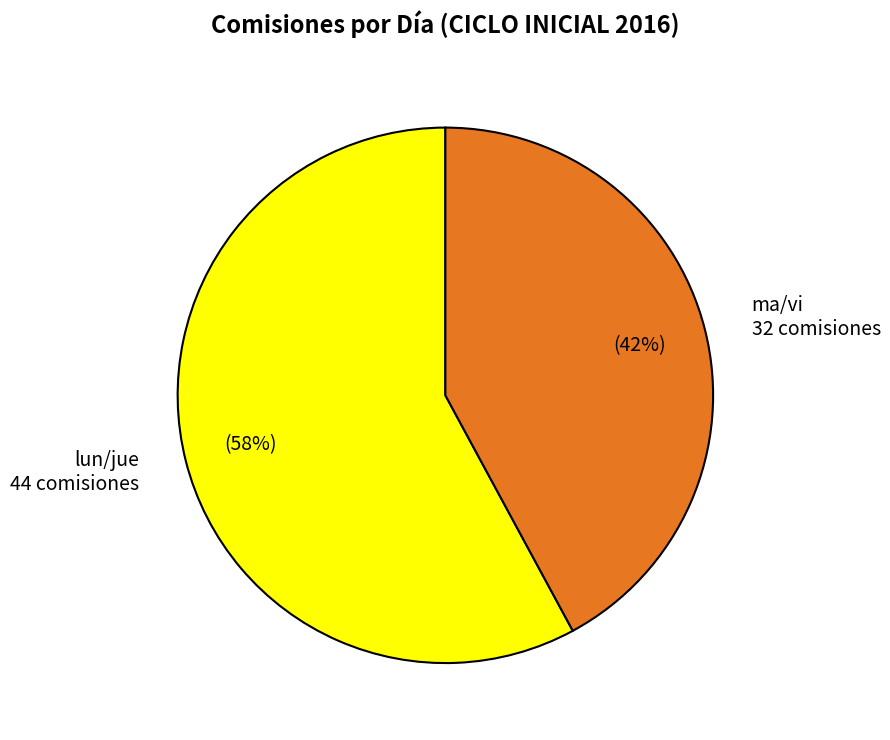

Approximately how many times larger is the value at lun/jue compared to ma/vi?

1.4